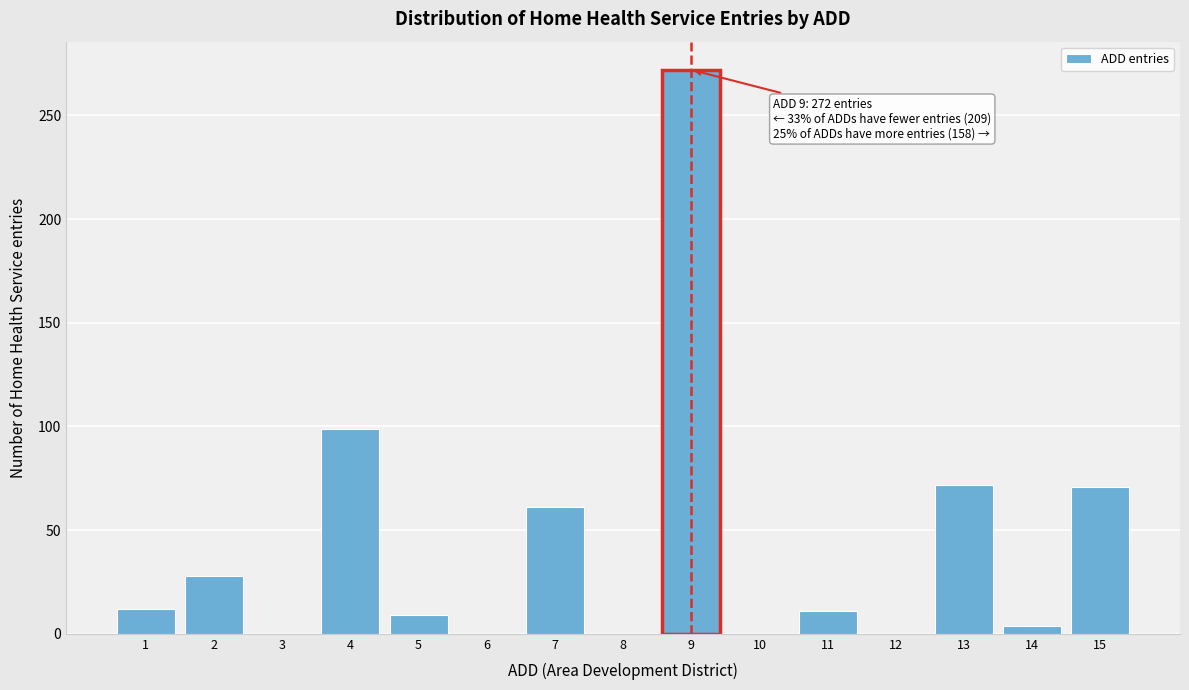

What is the change in value from 1 to 9?

+260